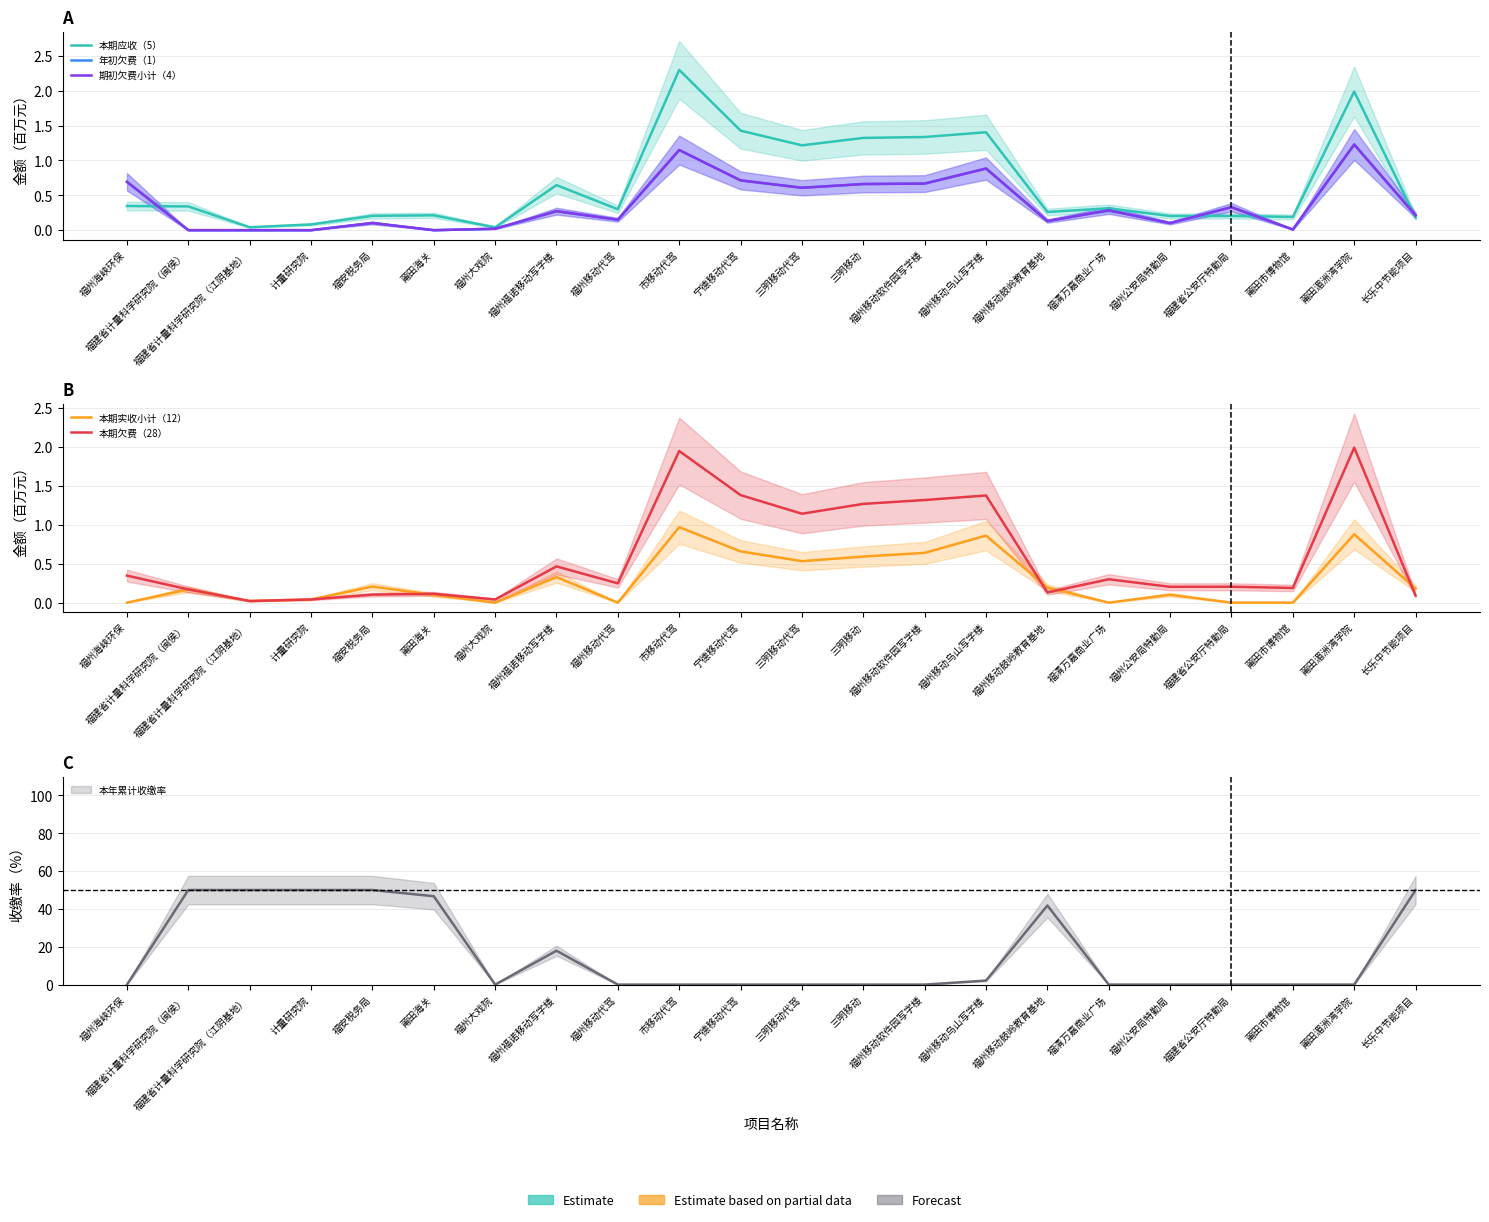

What value does the 期初欠费小计（4） series have at 福州移动鼓岭教育基地?

0.1